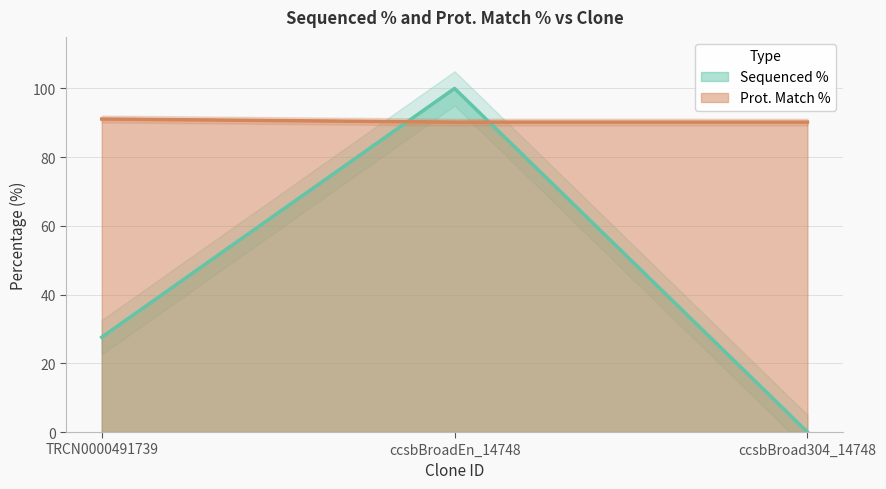

True or false: Prot. Match % has a value of 90.2 at ccsbBroadEn_14748.

True